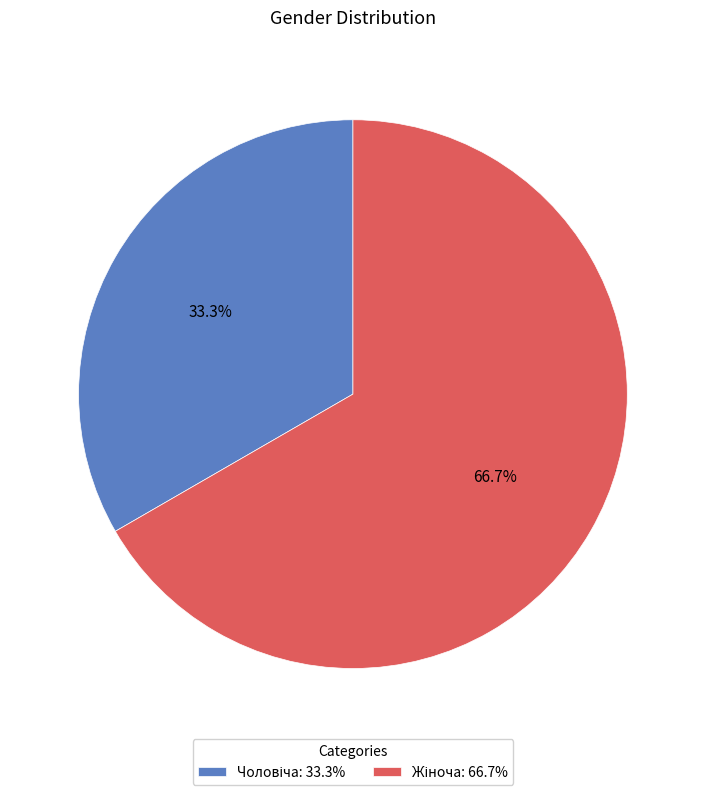

Does Жіноча account for over 50% of the chart?

Yes